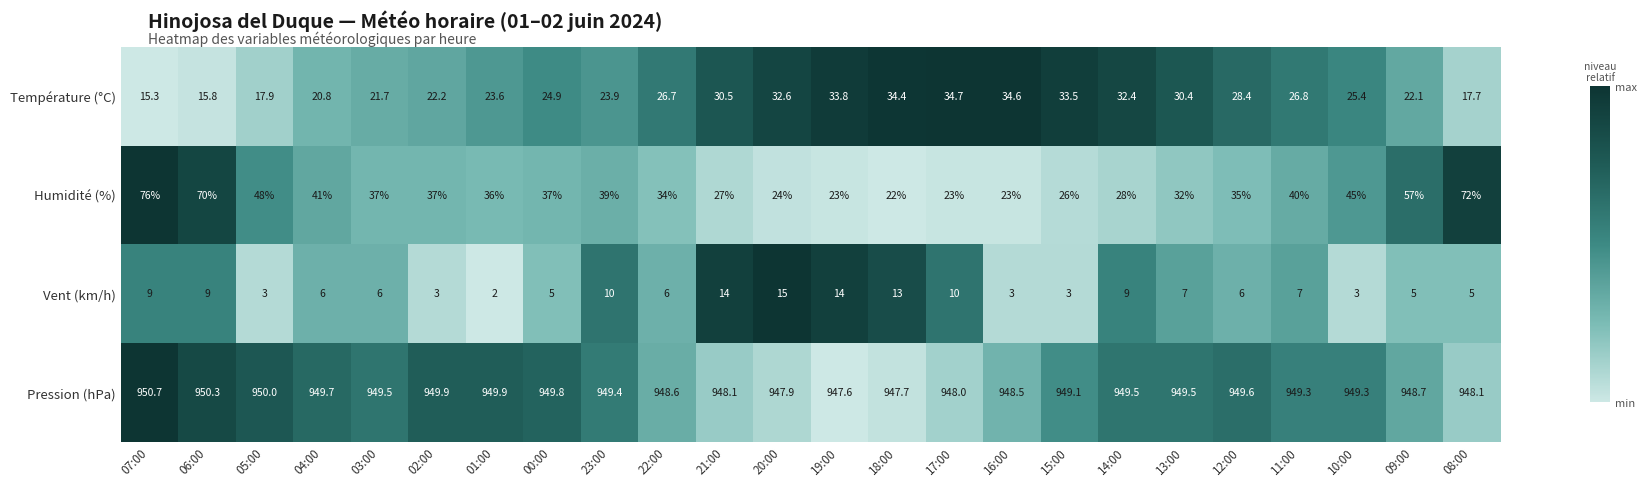

Which label corresponds to the largest value in the chart?

07:00